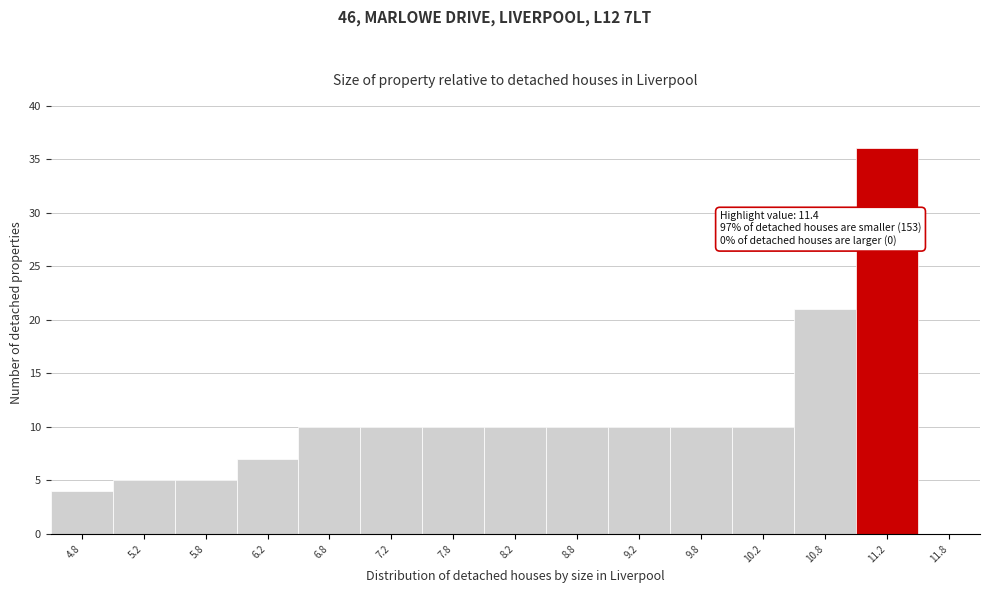

Over which range of the x-axis is the bar tallest?

11.0 to 11.5